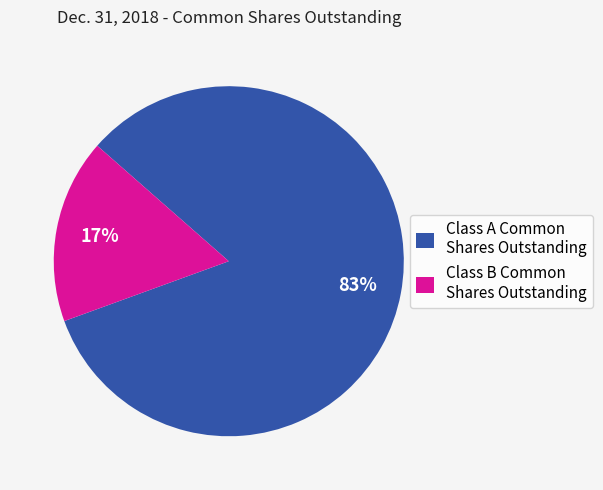

To the nearest percent, what is the average slice percentage?

50%